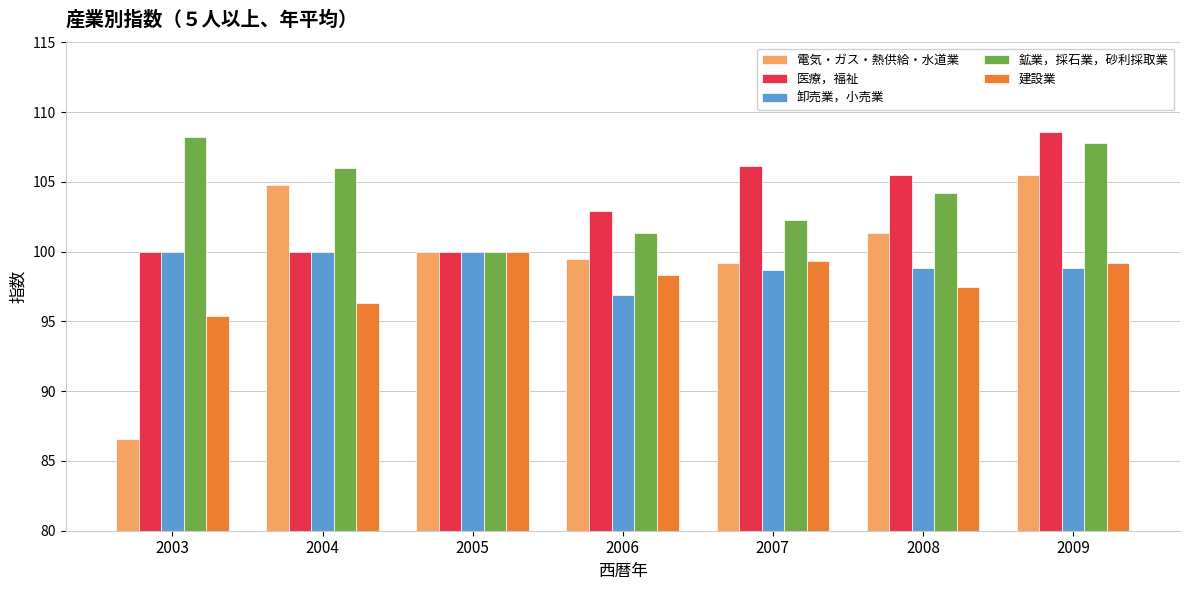

What is the value of the 卸売業，小売業 bar at the 6th from the left?

98.8